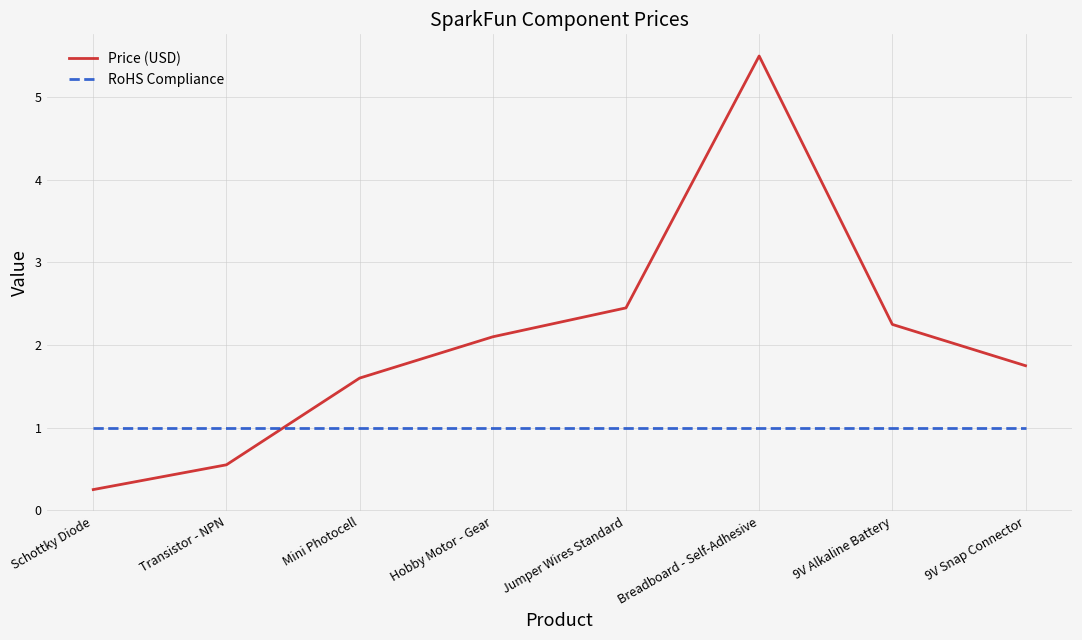

Which series changed the most between Jumper Wires Standard and Breadboard - Self-Adhesive?

Price (USD)